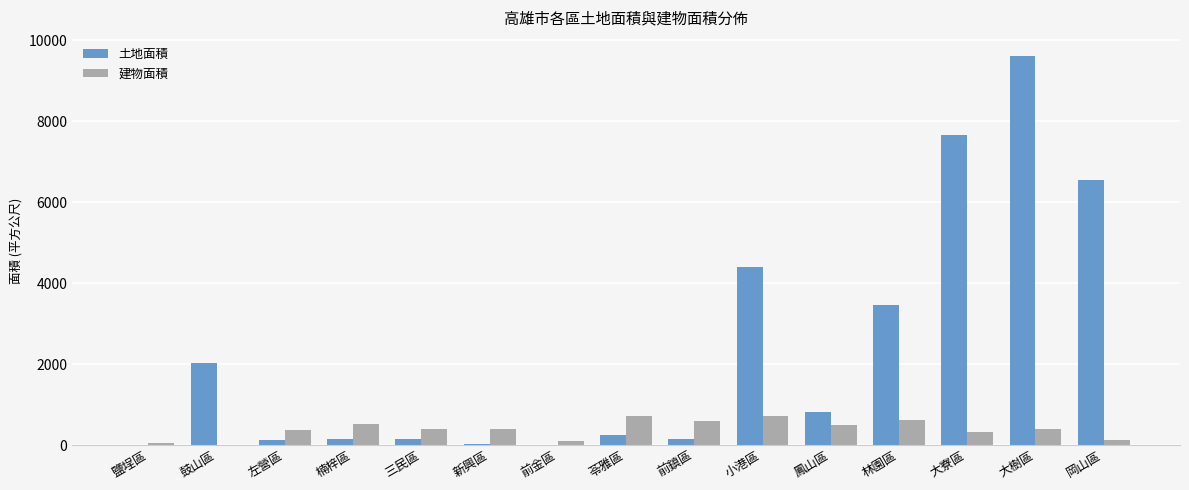

Which series changed the most between 鹽埕區 and 大樹區?

土地面積